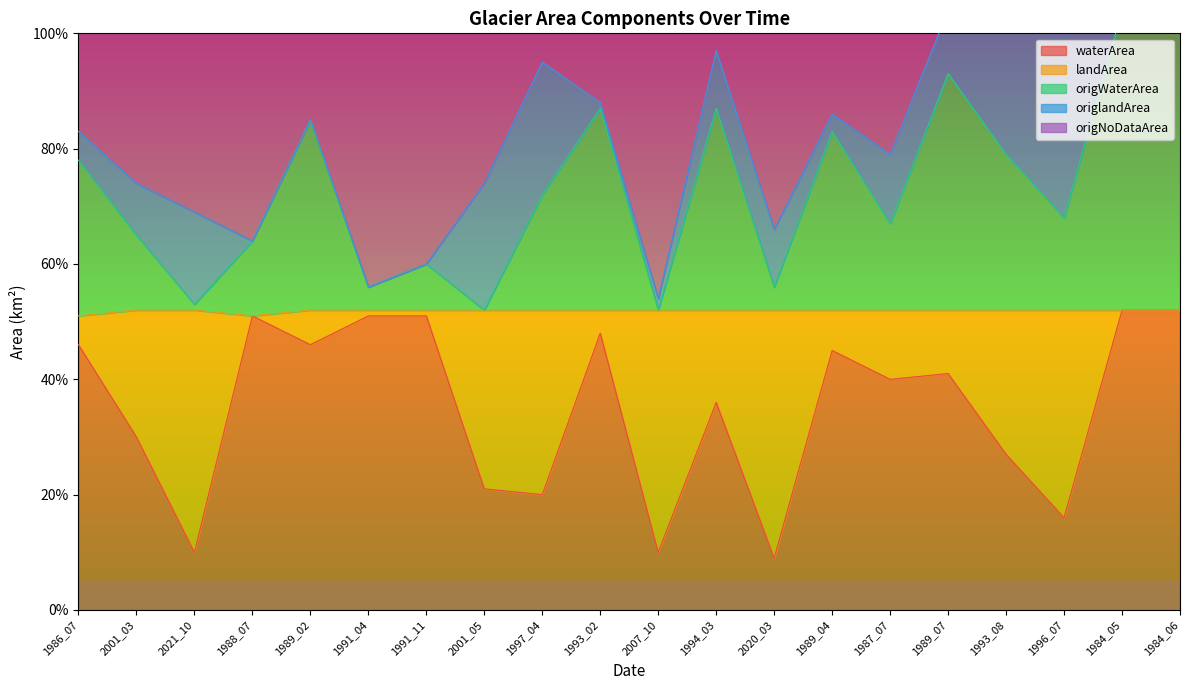

At which label is waterArea closest to 0?

2020_03